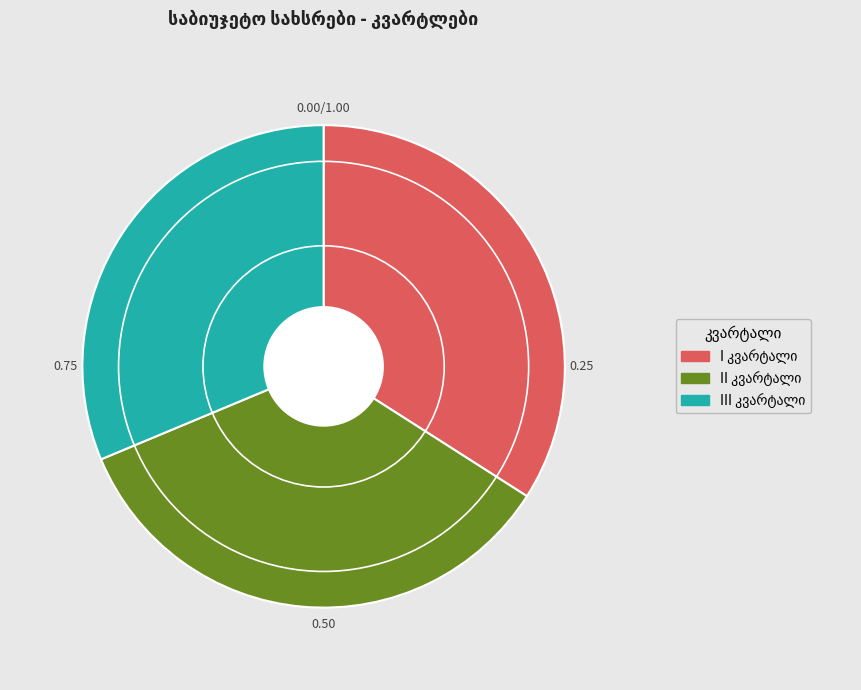

Does any single category account for the majority?

No